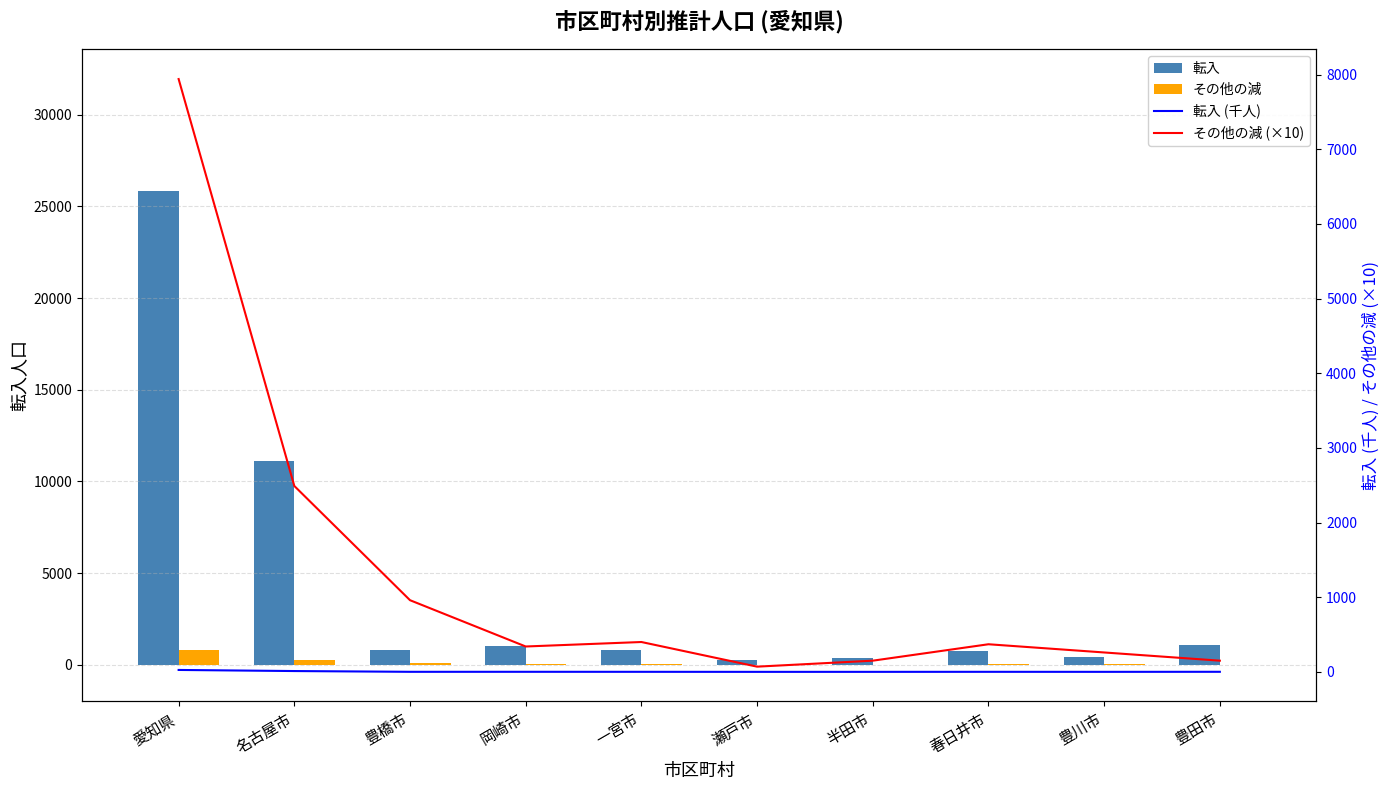

What is the maximum value for 転入 (千人)?

25.8